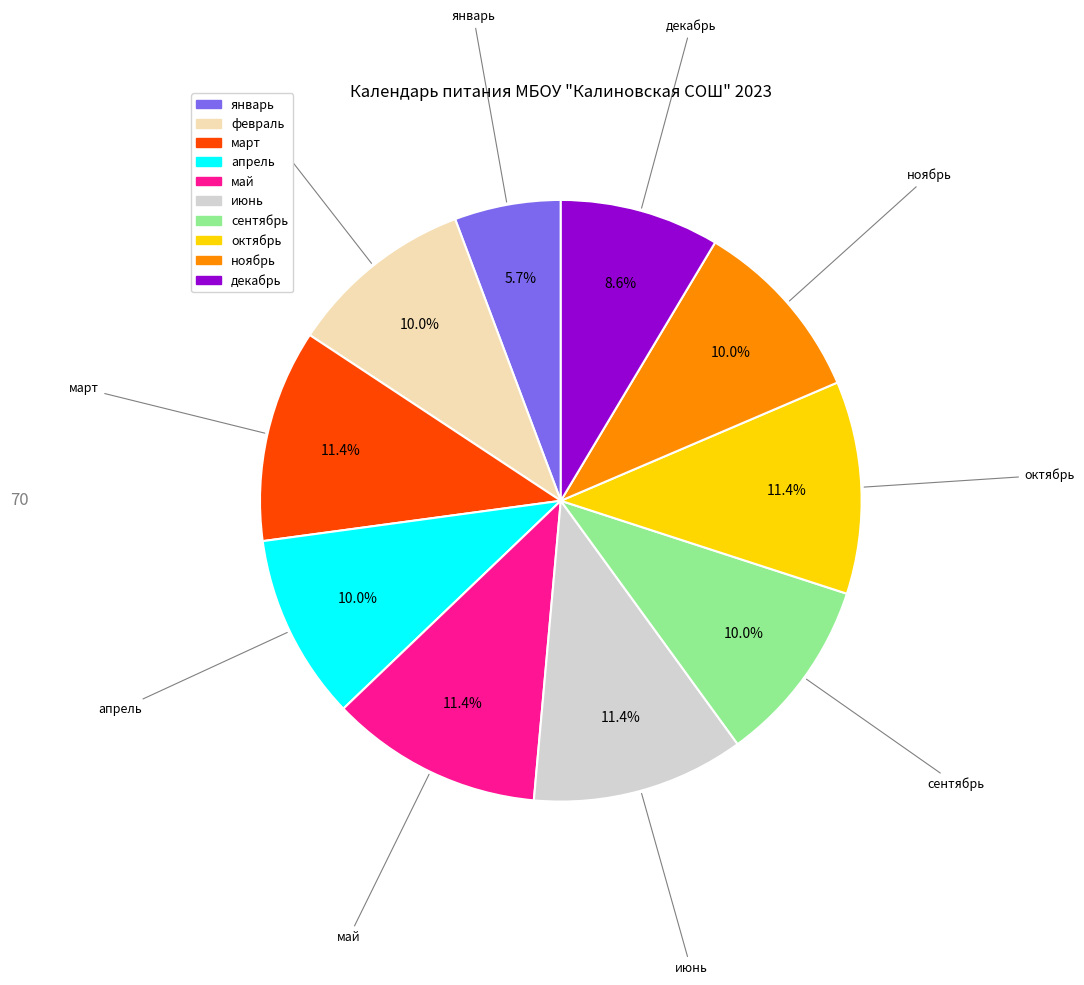

Combined, do сентябрь and июнь account for over 50%?

No